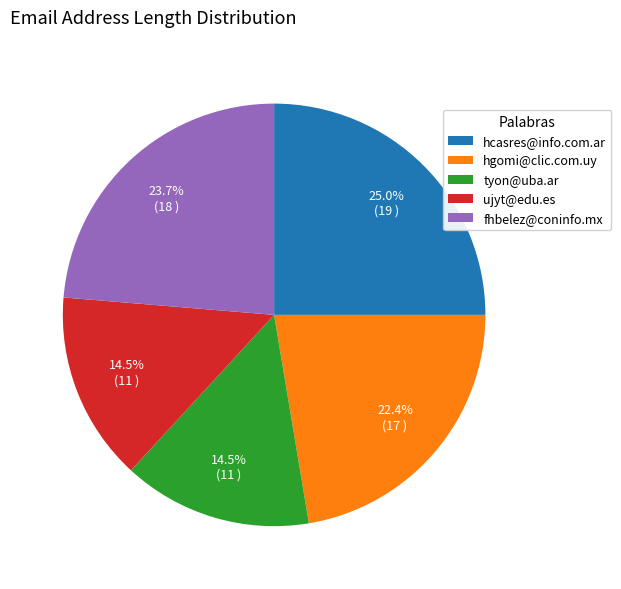

True or false: hcasres@info.com.ar accounts for 36% of the total.

False